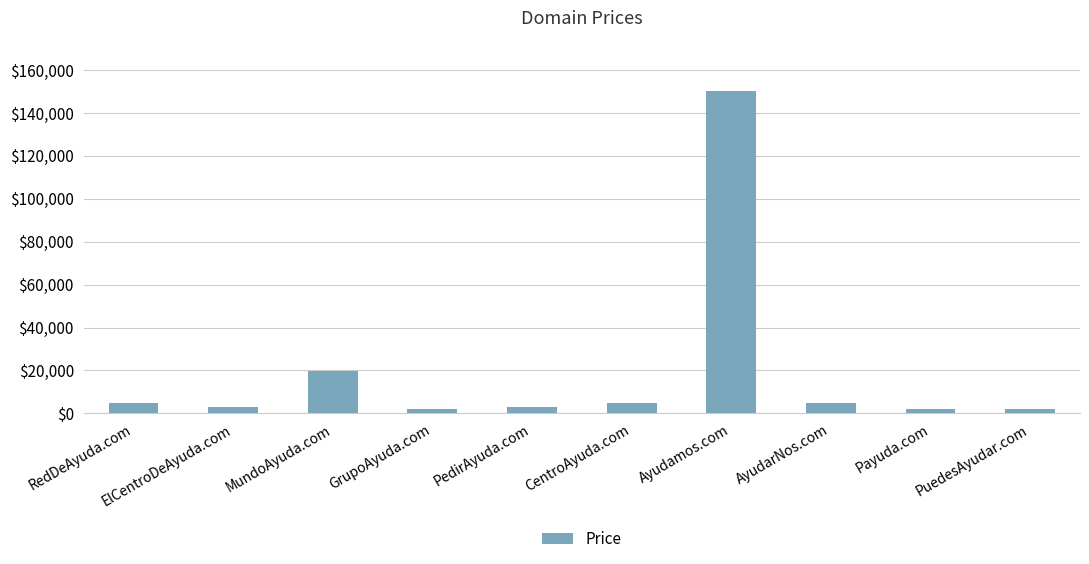

What is the smallest value displayed?

1888